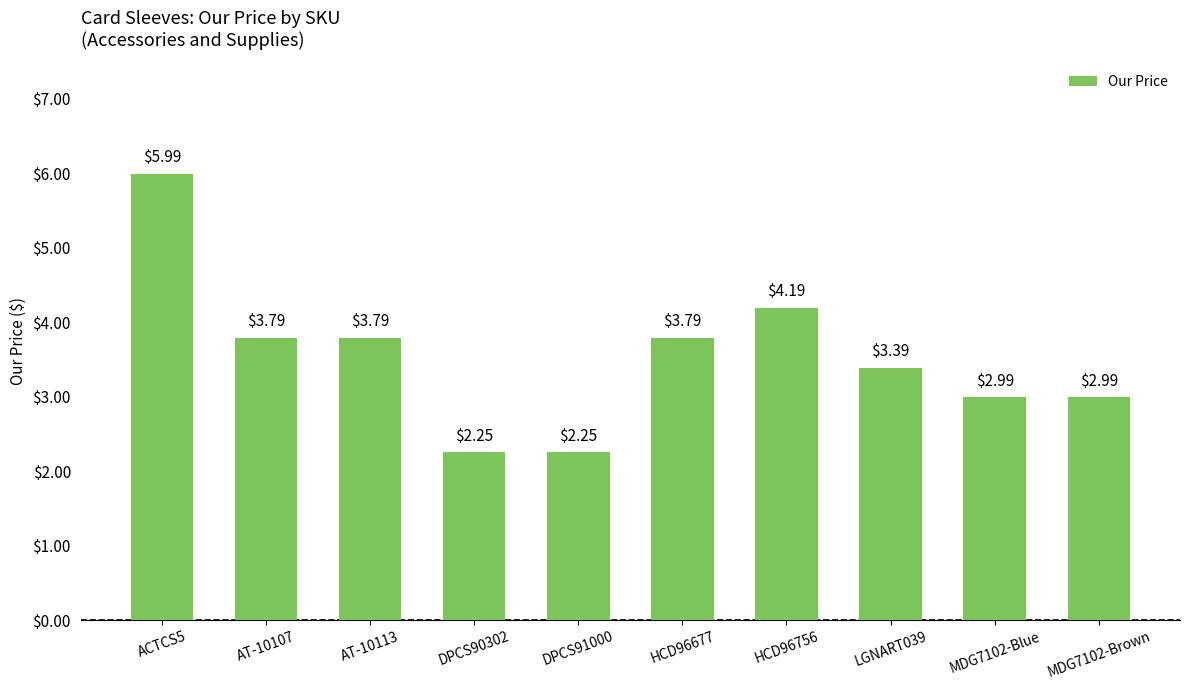

What is the sum of the values at MDG7102-Brown and DPCS90302?

5.2